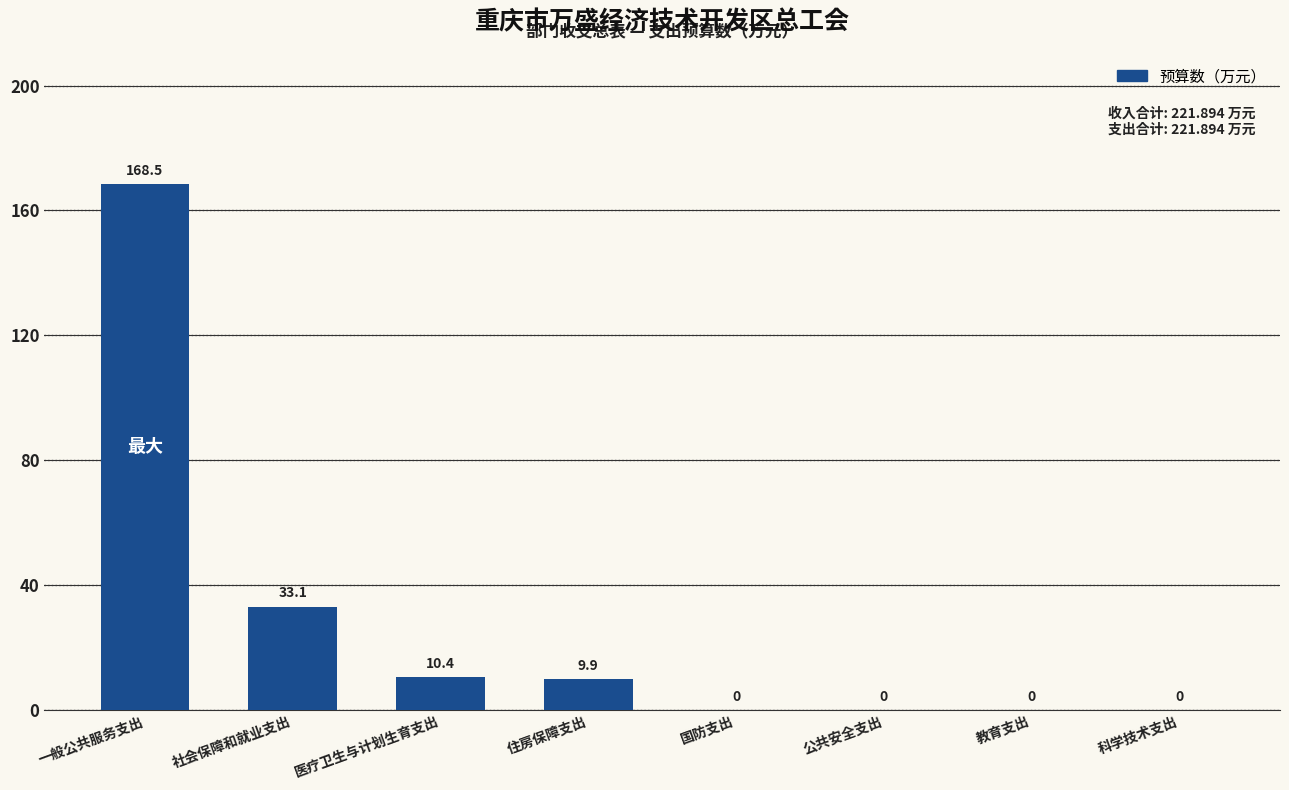

The chart shows a value of 67.6 at 公共安全支出. True or false?

False